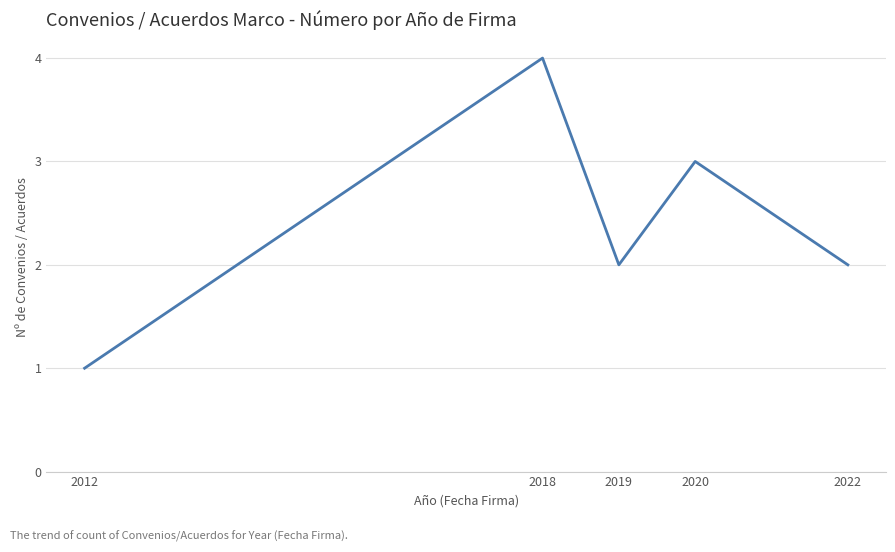

What is the approximate value at 2018?

4